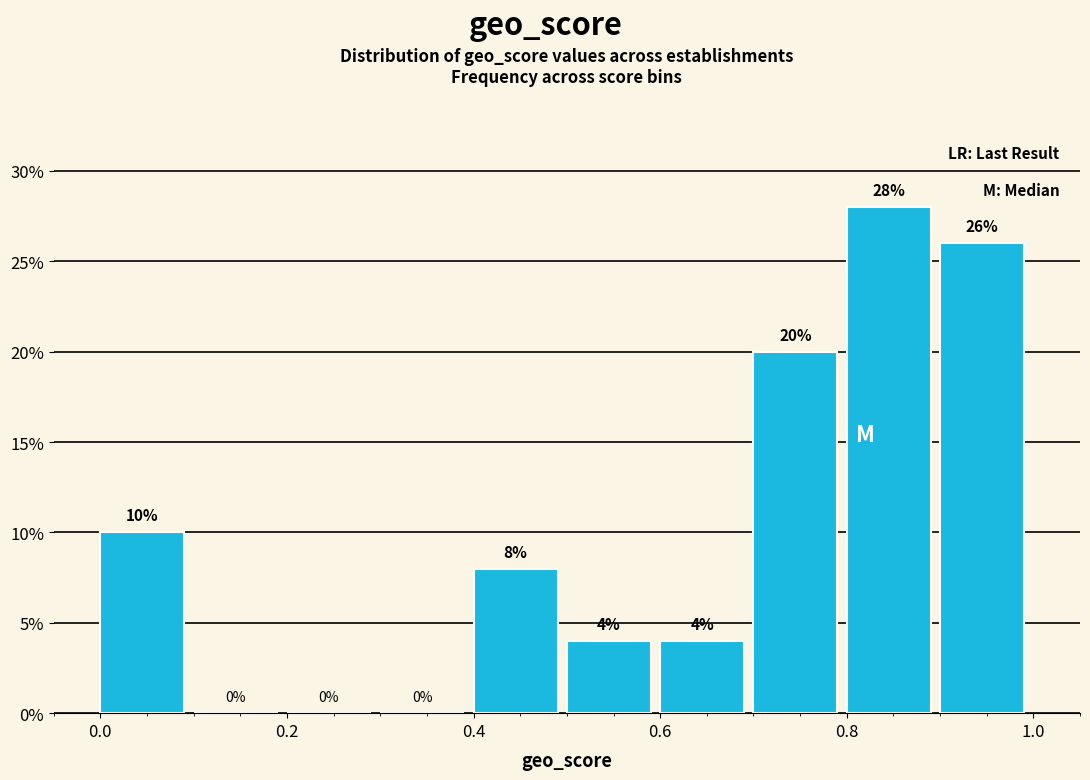

Over which range of the x-axis is the bar tallest?

0.8 to 0.9